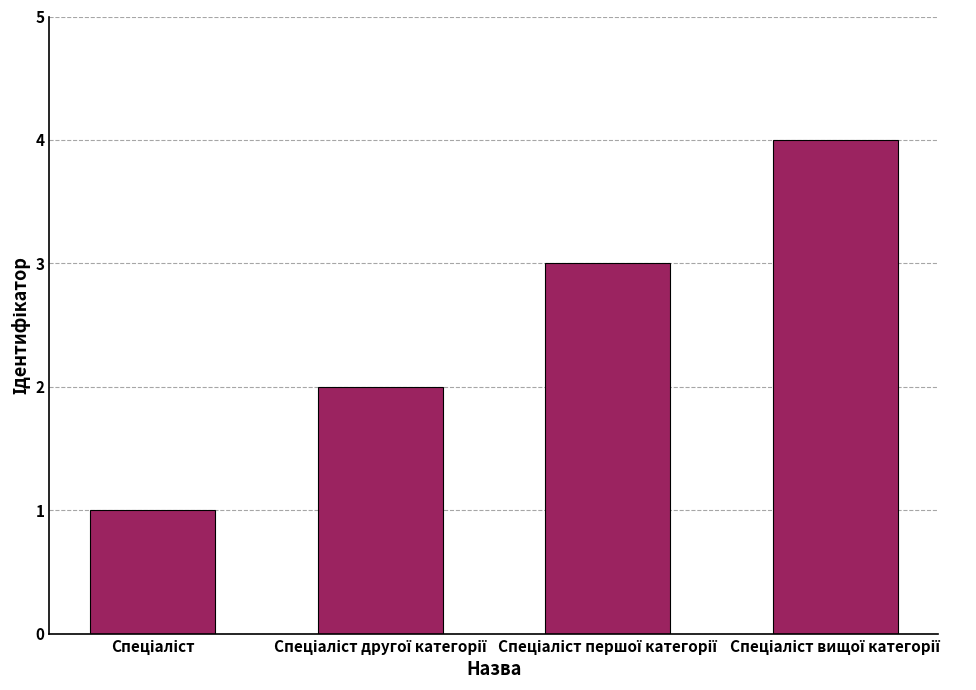

What is the greatest value displayed?

4